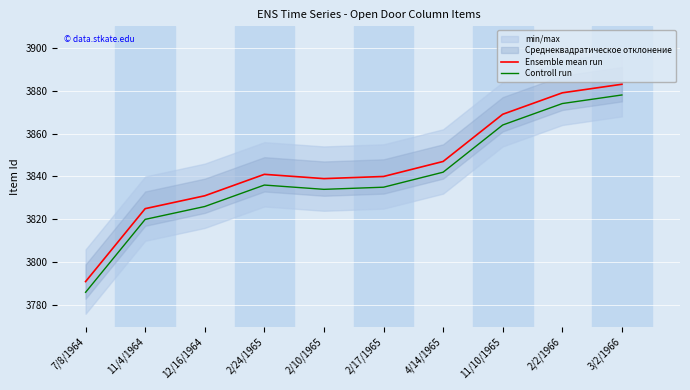

Rank the series at 2/17/1965 from lowest to highest value.

Controll run, Ensemble mean run